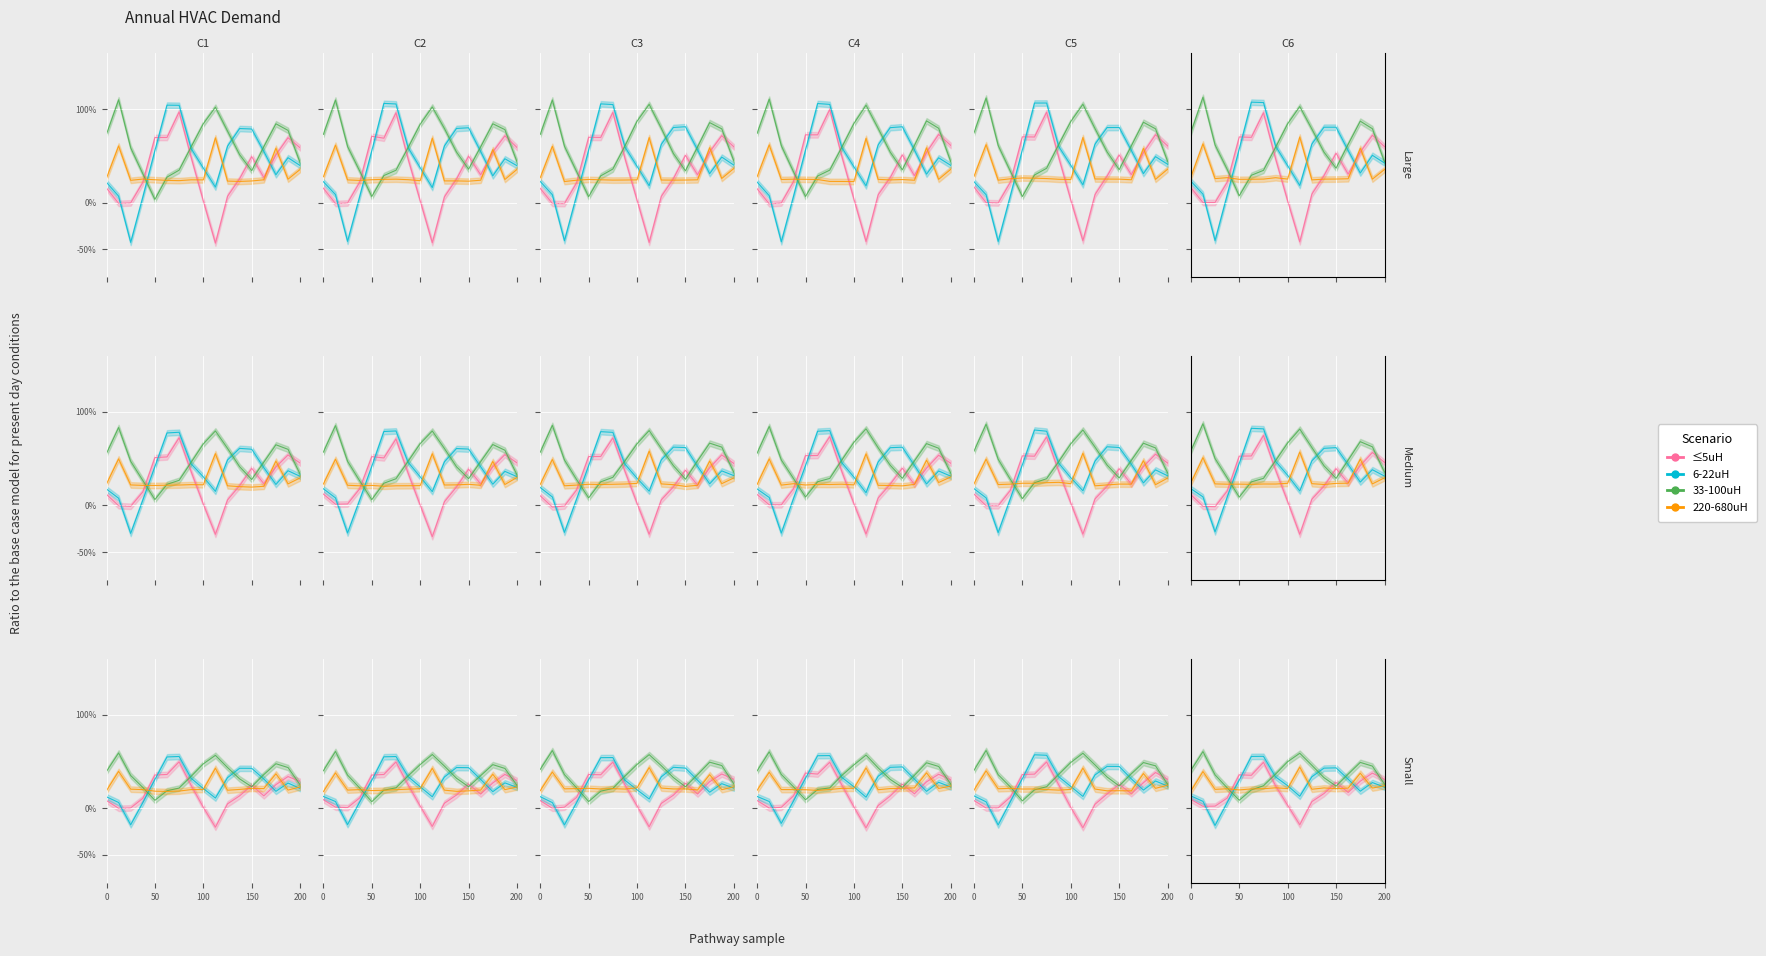

Is it true that 33-100uH equals 49.8 at 100?

True